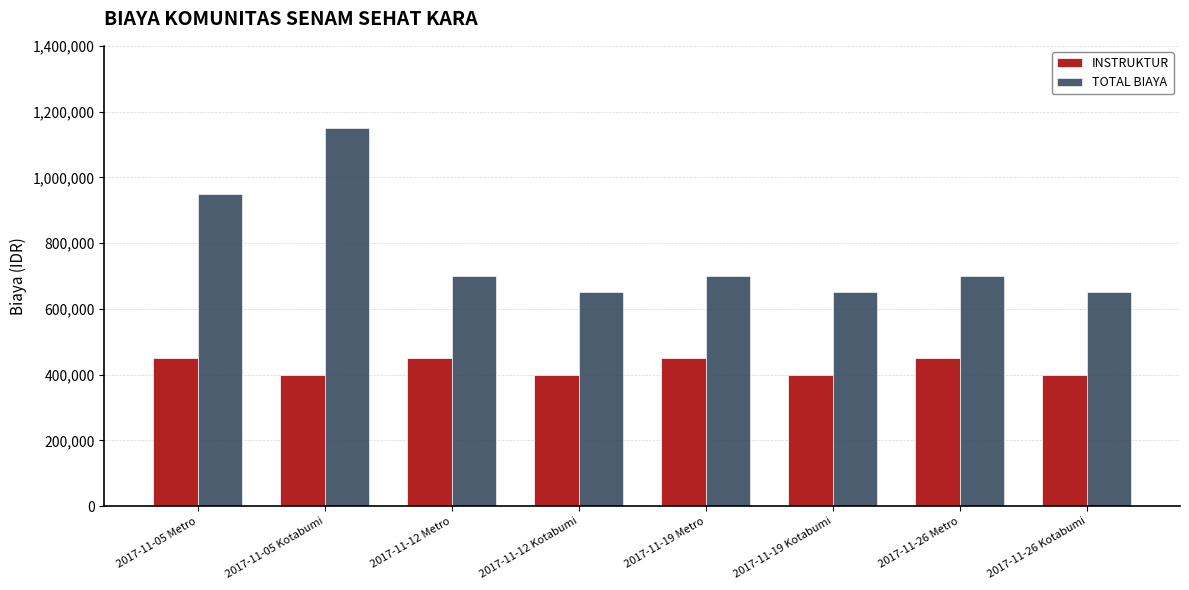

Is it true that TOTAL BIAYA equals 700000 at 2017-11-19 Metro?

True